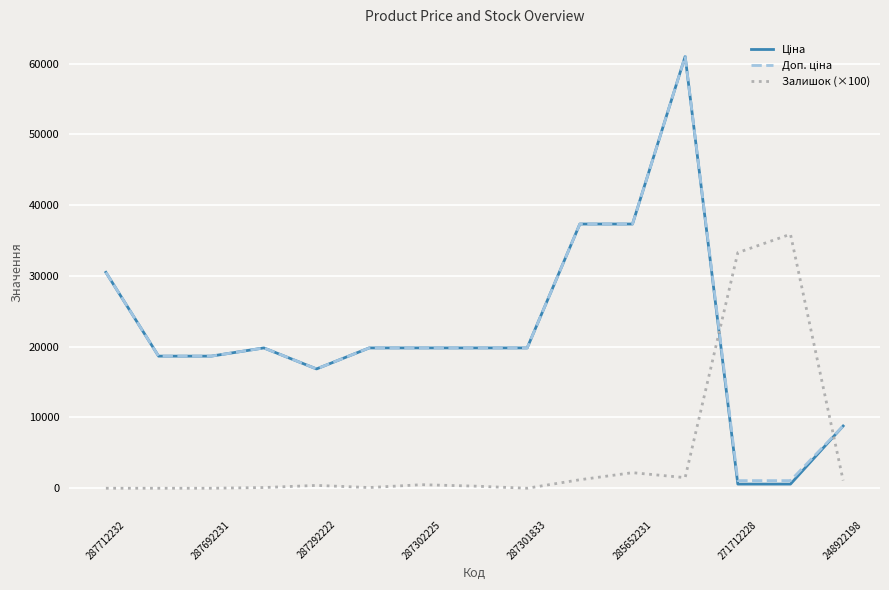

What is the maximum value shown in the chart?

61024.7